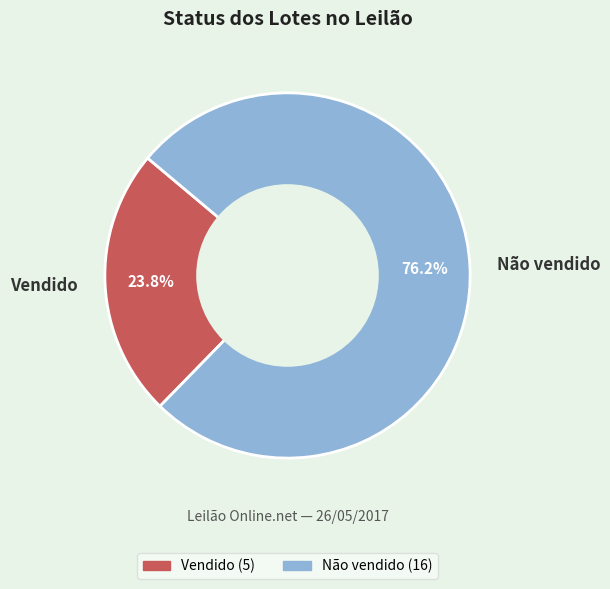

What percentage is NOT represented by Vendido?

76.2%